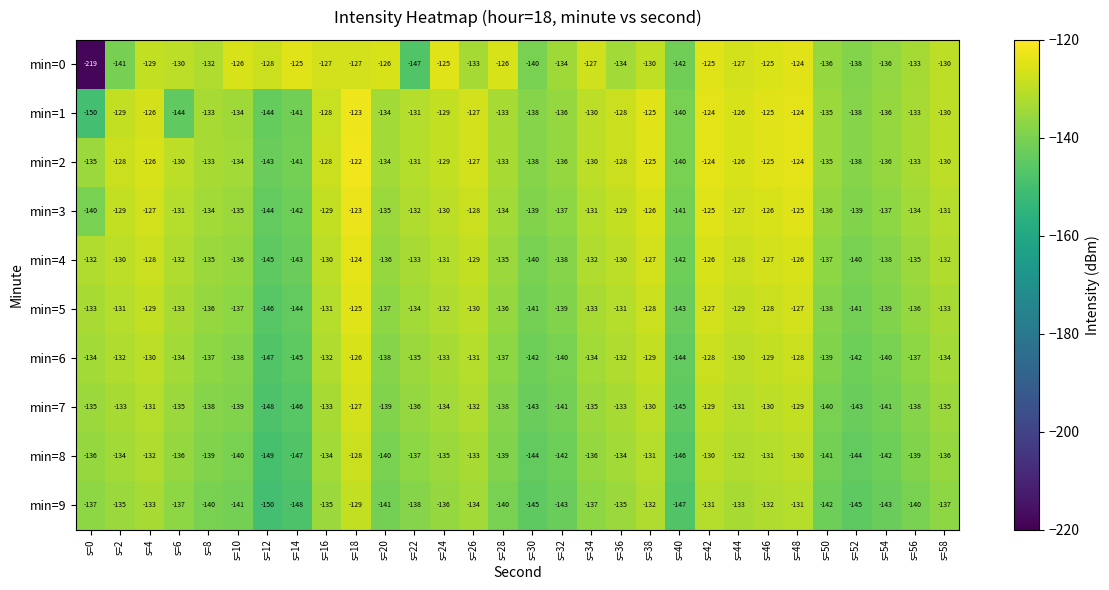

Where does the min=6 series first go above -134?

s=2